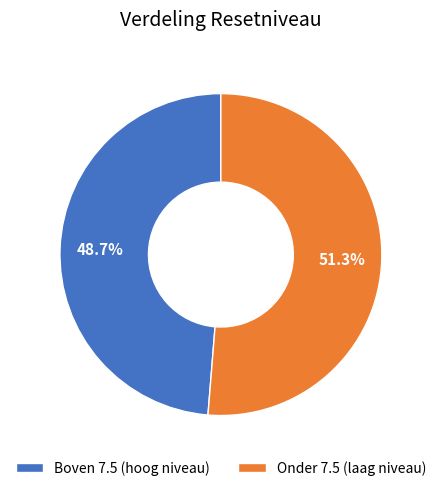

Count the number of slices in the pie.

2